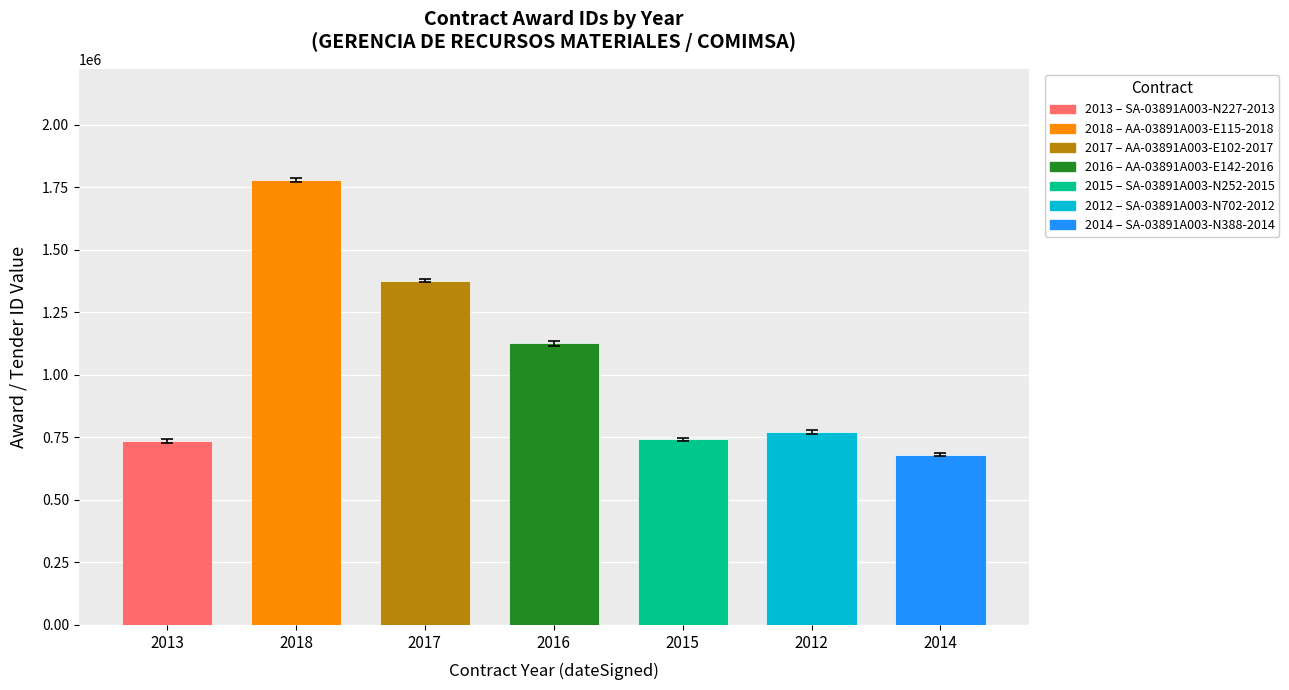

What is the smallest value displayed?

680596